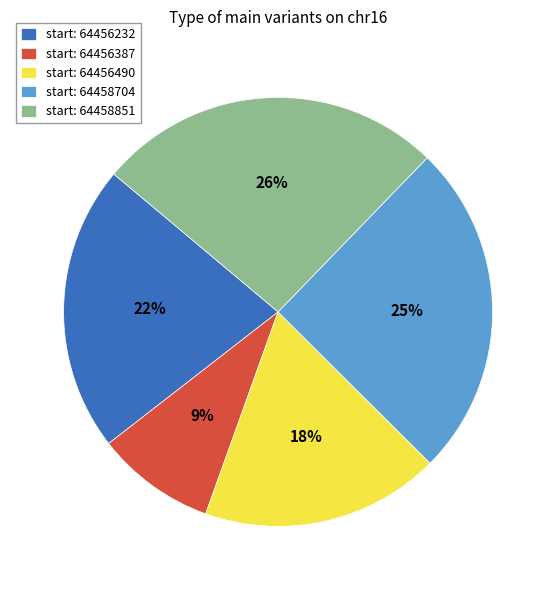

The start: 64456490 slice represents 12% of the pie. True or false?

False